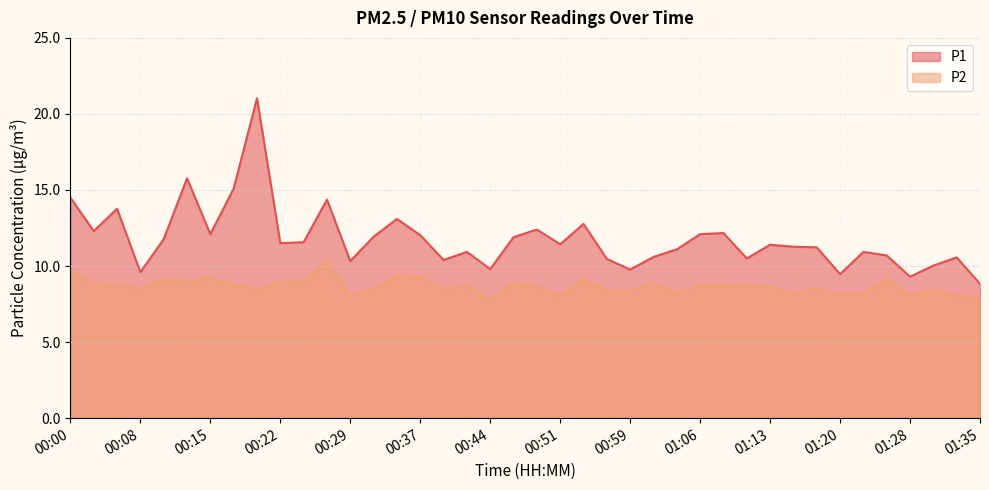

What is the difference between the highest and lowest values at 00:25?

2.6